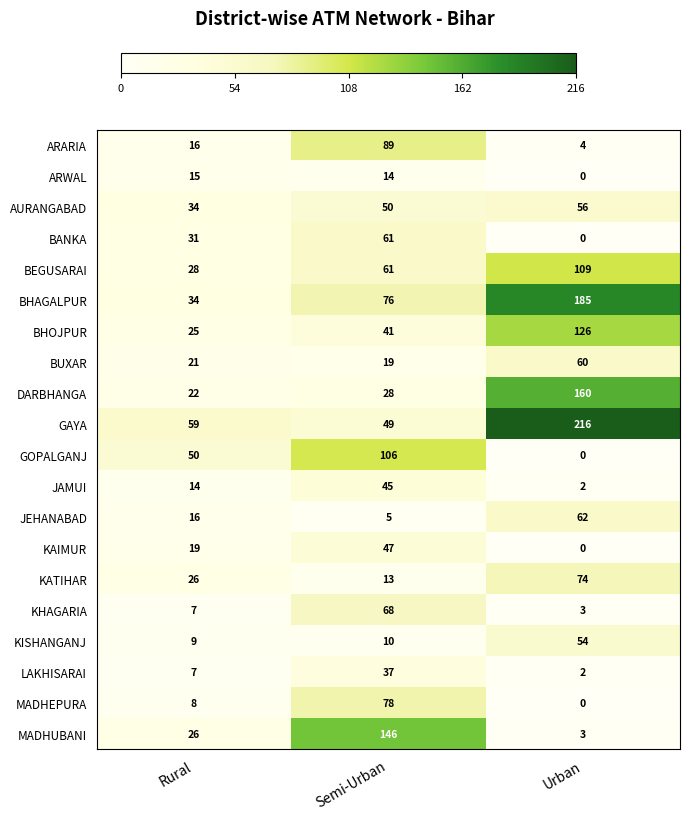

Read the KATIHAR value at Rural, to the nearest 5.

25